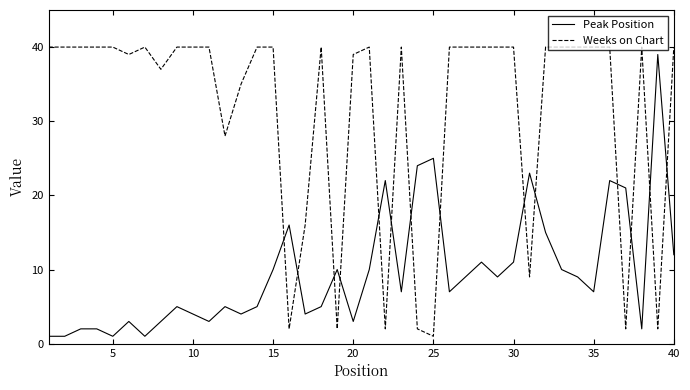

What is the maximum value for Weeks on Chart?

40